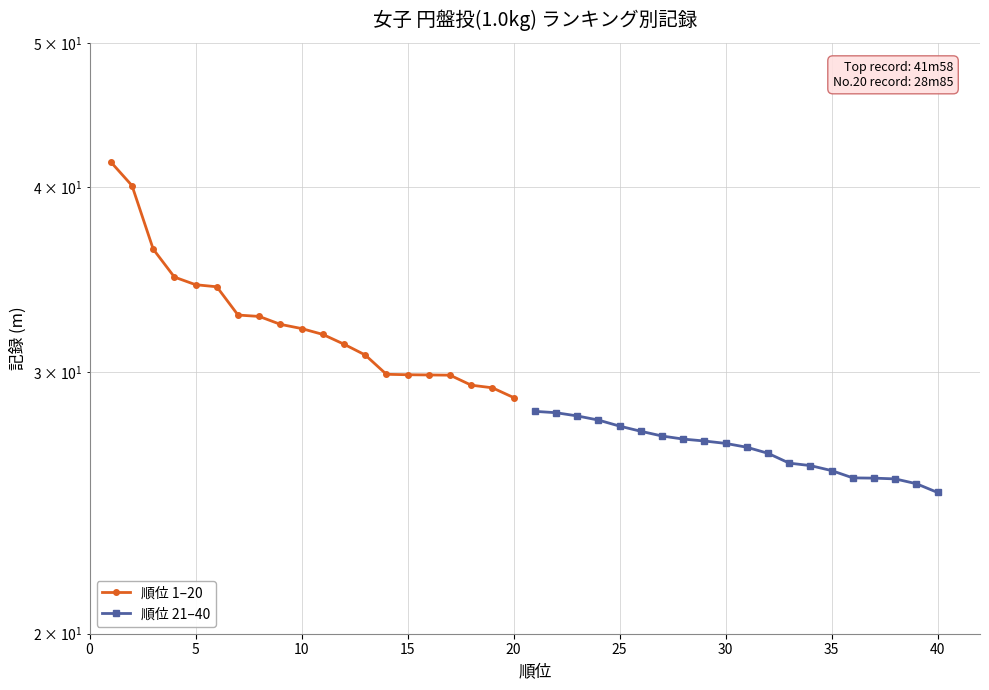

Reading left to right, transcribe all the data shown in this chart.

順位 1–20: 41.6	40.1	36.3	34.8	34.4	34.3	32.8	32.7	32.3	32.1	31.8	31.3	30.8	29.9	29.9	29.9	29.9	29.4	29.3	28.9
順位 21–40: 28.2	28.2	28.0	27.9	27.6	27.4	27.2	27.1	27.0	26.9	26.7	26.5	26.1	26.0	25.8	25.5	25.5	25.4	25.2	24.9